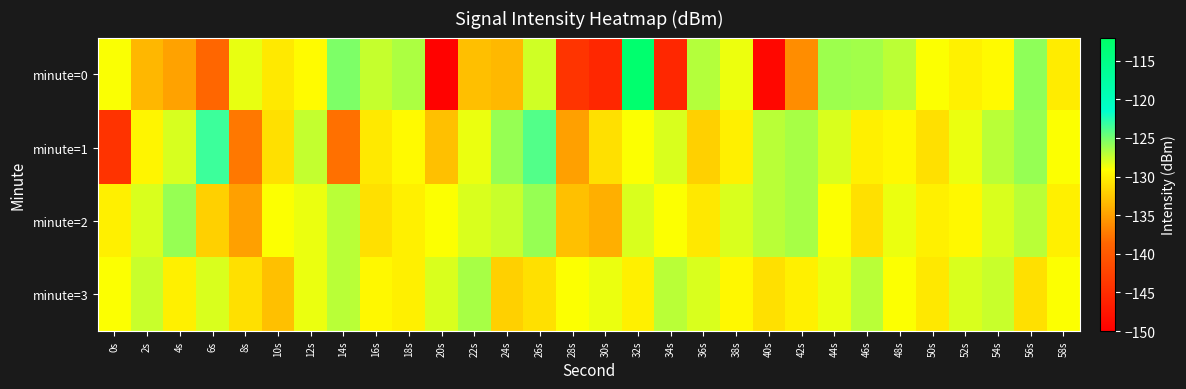

Which has a higher value, 44s or 30s?

44s